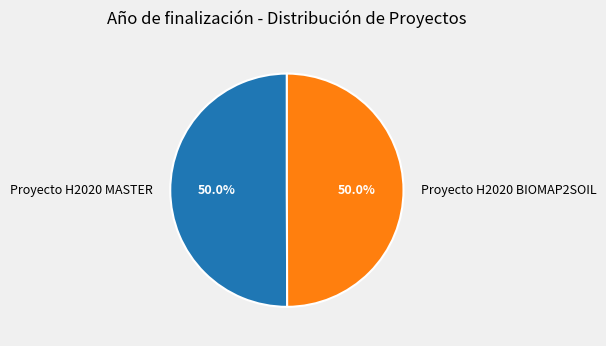

What is the total percentage of Proyecto H2020 BIOMAP2SOIL and Proyecto H2020 MASTER?

100.0%